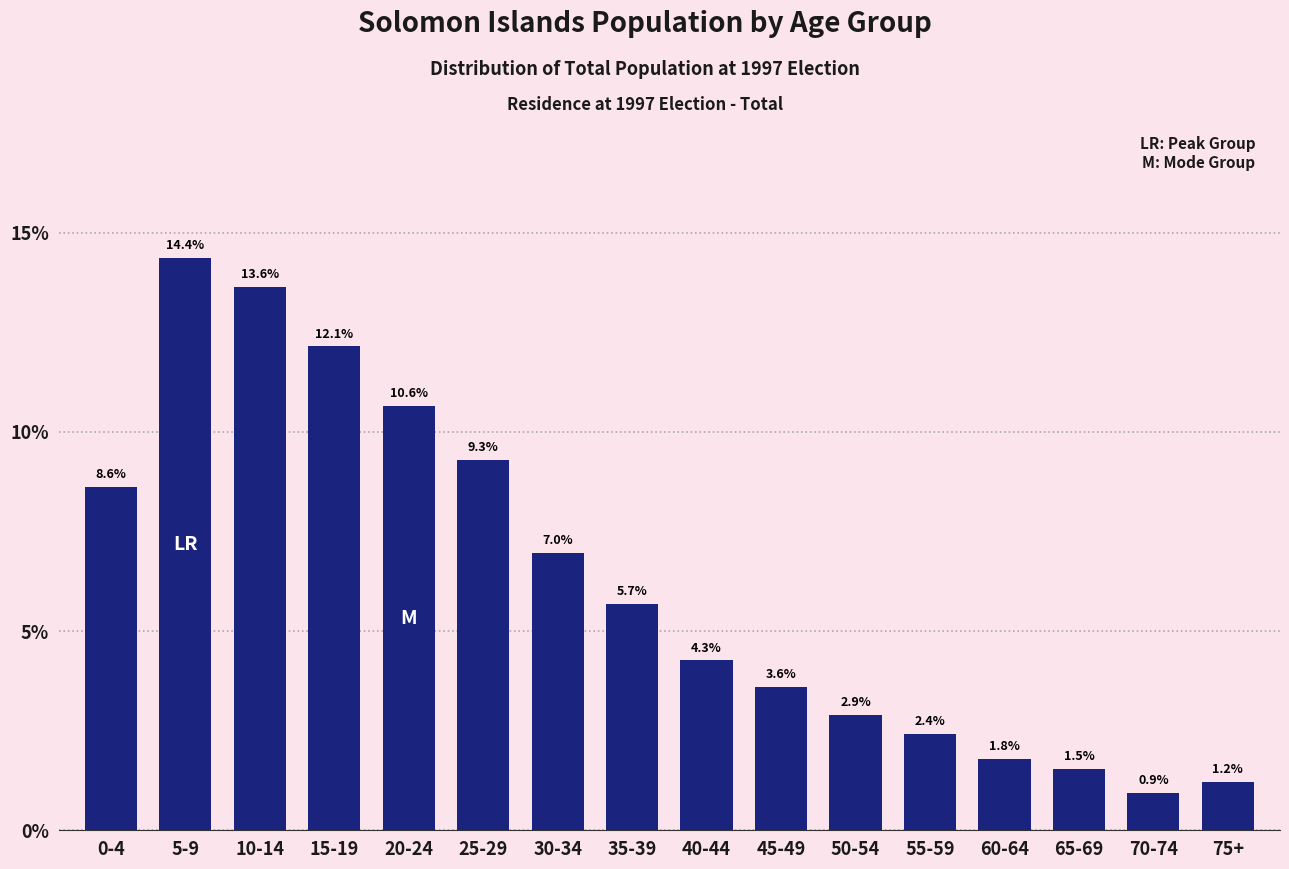

Reading left to right, extract all data points from this chart.

8.6	14.4	13.6	12.1	10.6	9.3	7.0	5.7	4.3	3.6	2.9	2.4	1.8	1.5	0.9	1.2